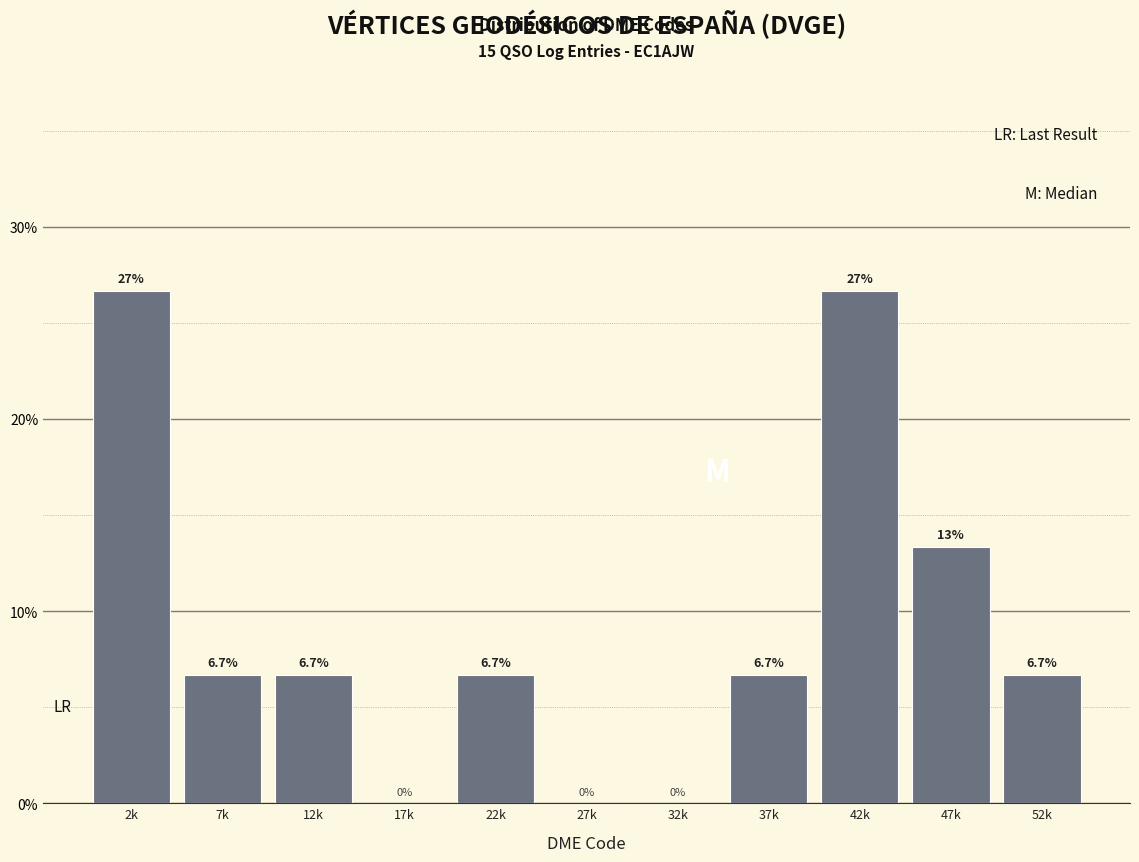

Reading right to left, transcribe all the data shown in this chart.

52k=6.7	47k=13.3	42k=26.7	37k=6.7	32k=0.0	27k=0.0	22k=6.7	17k=0.0	12k=6.7	7k=6.7	2k=26.7